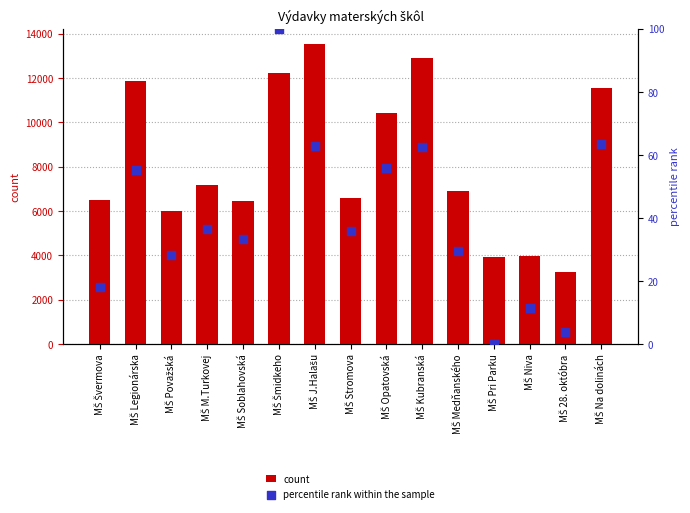

At how many categories does at least one series exceed 41?

15